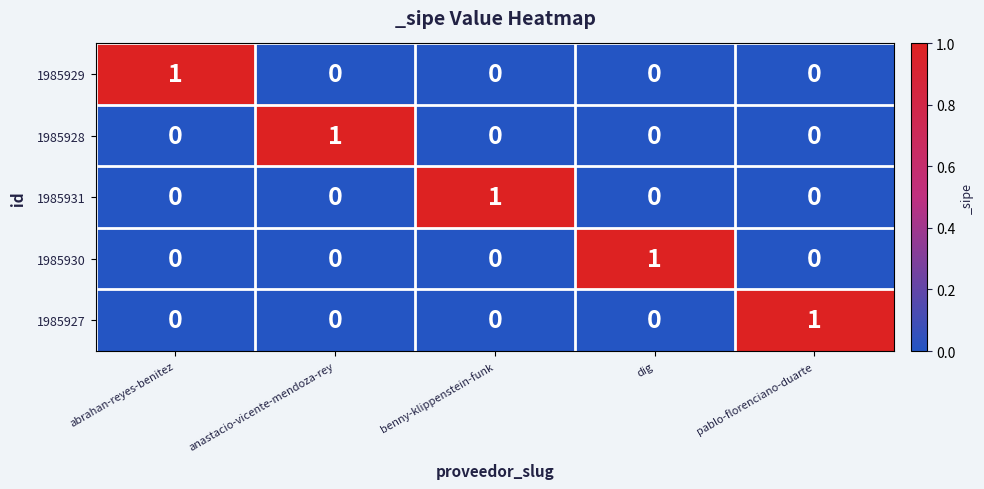

The 1985927 series shows 0 at benny-klippenstein-funk. True or false?

True